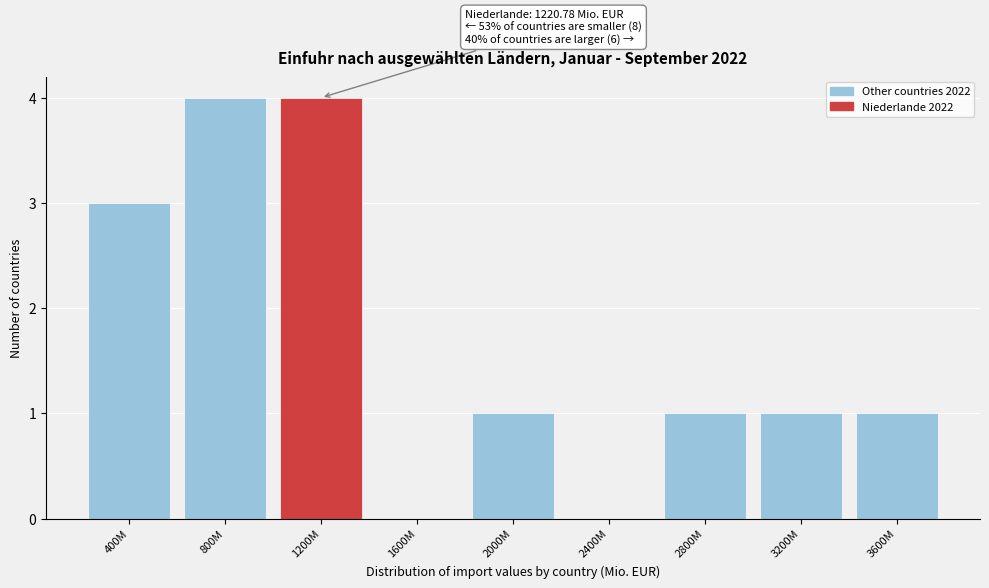

Reading left to right, transcribe all the data shown in this chart.

400M=3	800M=4	1200M=4	1600M=0	2000M=1	2400M=0	2800M=1	3200M=1	3600M=1